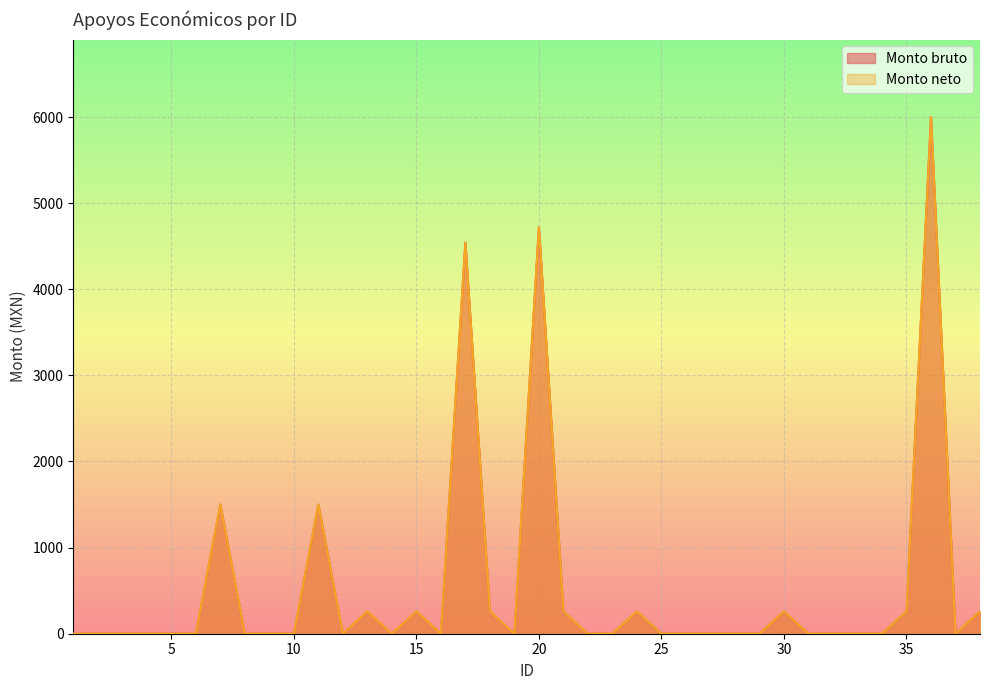

Is the value of Monto neto at 38 greater than the value of Monto bruto at 9?

Yes